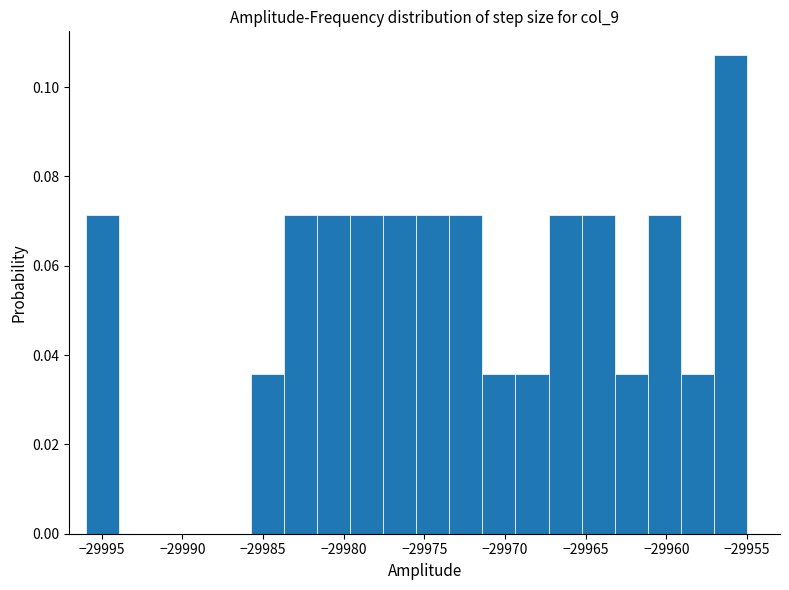

Reading left to right, transcribe this chart: for each bar, give the range it covers on the x-axis and its height. Neither the bar edges nor the heights are printed on the chart, so give them approximately, as read against the axes.

-29996.00 to -29993.95: 0.072
-29993.95 to -29991.90: 0
-29991.90 to -29989.85: 0
-29989.85 to -29987.80: 0
-29987.80 to -29985.75: 0
-29985.75 to -29983.70: 0.036
-29983.70 to -29981.65: 0.072
-29981.65 to -29979.60: 0.072
-29979.60 to -29977.55: 0.072
-29977.55 to -29975.50: 0.072
-29975.50 to -29973.45: 0.072
-29973.45 to -29971.40: 0.072
-29971.40 to -29969.35: 0.036
-29969.35 to -29967.30: 0.036
-29967.30 to -29965.25: 0.072
-29965.25 to -29963.20: 0.072
-29963.20 to -29961.15: 0.036
-29961.15 to -29959.10: 0.072
-29959.10 to -29957.05: 0.036
-29957.05 to -29955.00: 0.108